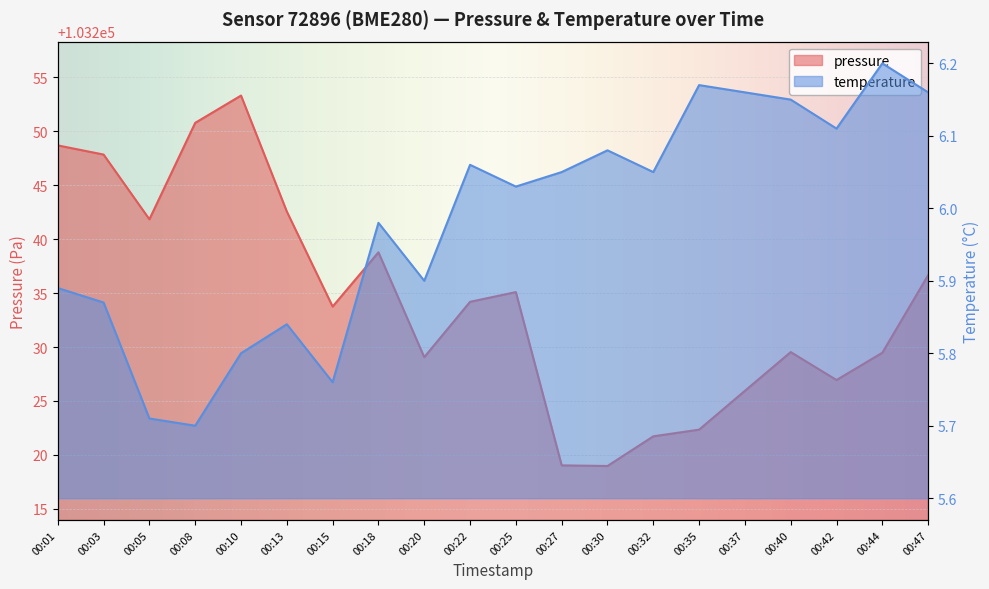

What is the difference between the maximum and minimum values in the temperature series?

0.5